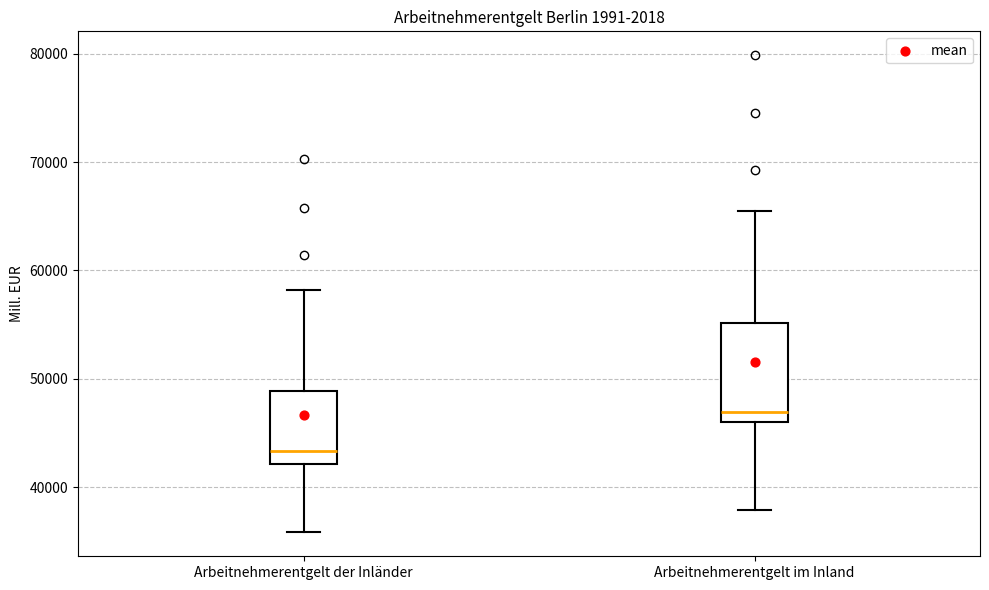

Reading left to right, read every box against the y-axis: the position of its median line, the range the box covers, and the ends of its whiskers. The values are not printed on the chart, so give them approximately, as read against the axis.

Arbeitnehmerentgelt der Inländer: median 43000, box 42000 to 49000, whiskers 36000 to 58000
Arbeitnehmerentgelt im Inland: median 47000, box 46000 to 55000, whiskers 38000 to 66000